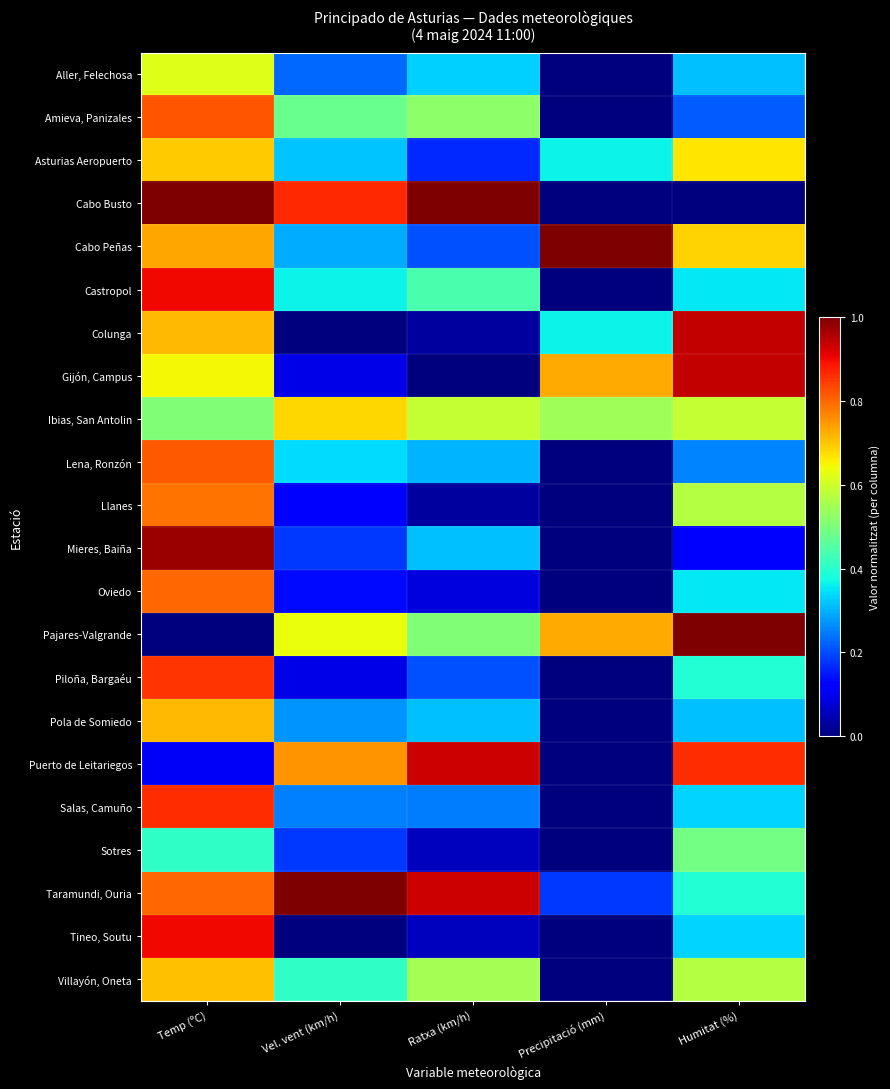

Which has a higher value, Ratxa (km/h) or Vel. vent (km/h)?

Ratxa (km/h)